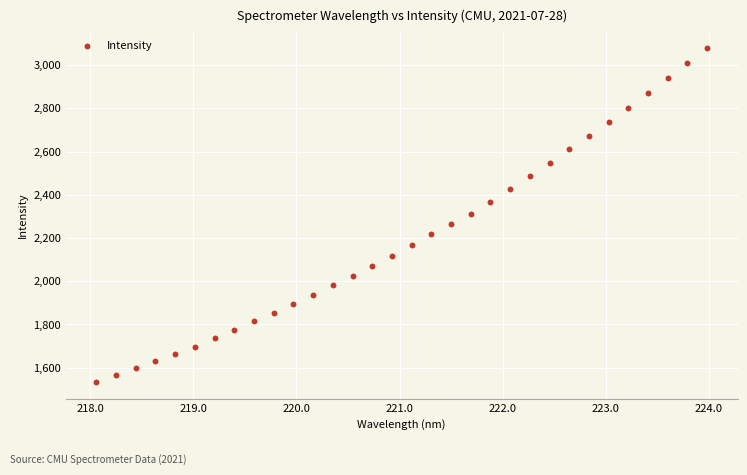

What is the range of X values (max minus min)?

5.9